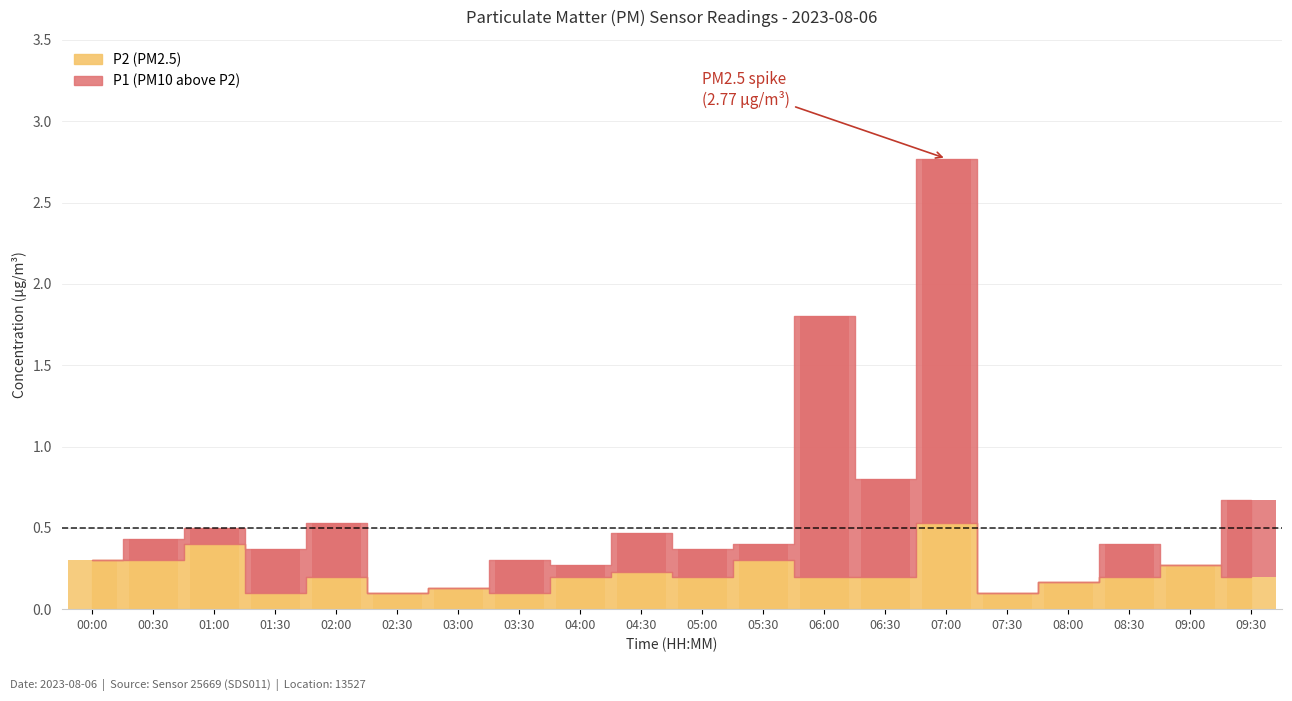

What position from the right is 07:00?

6